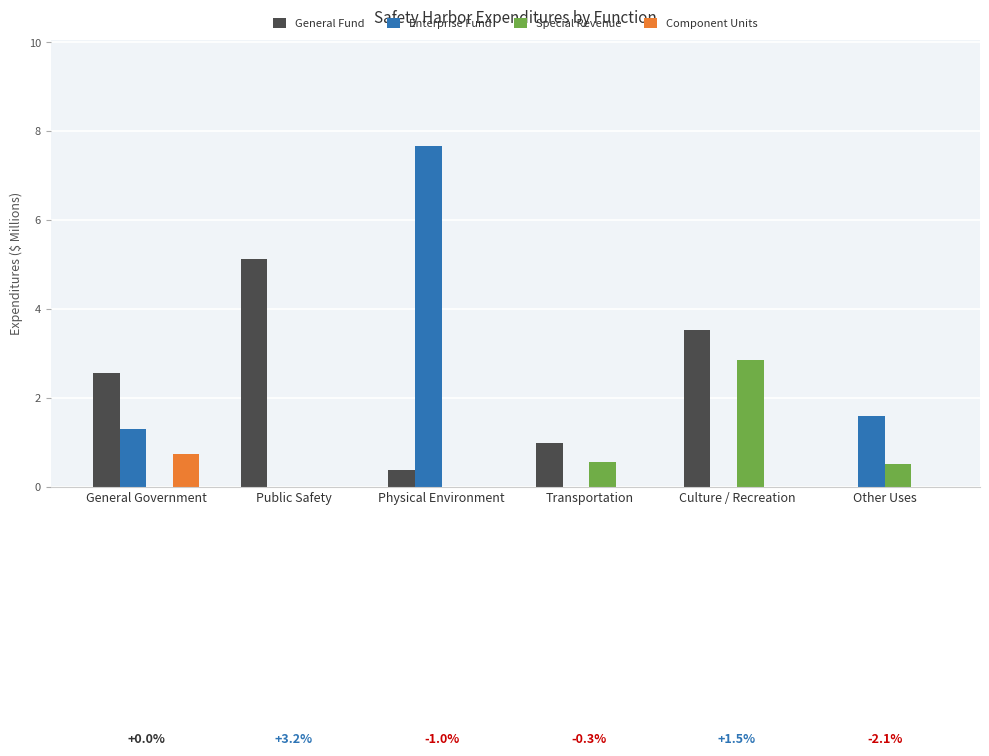

How many positive values does the General Fund series have?

5